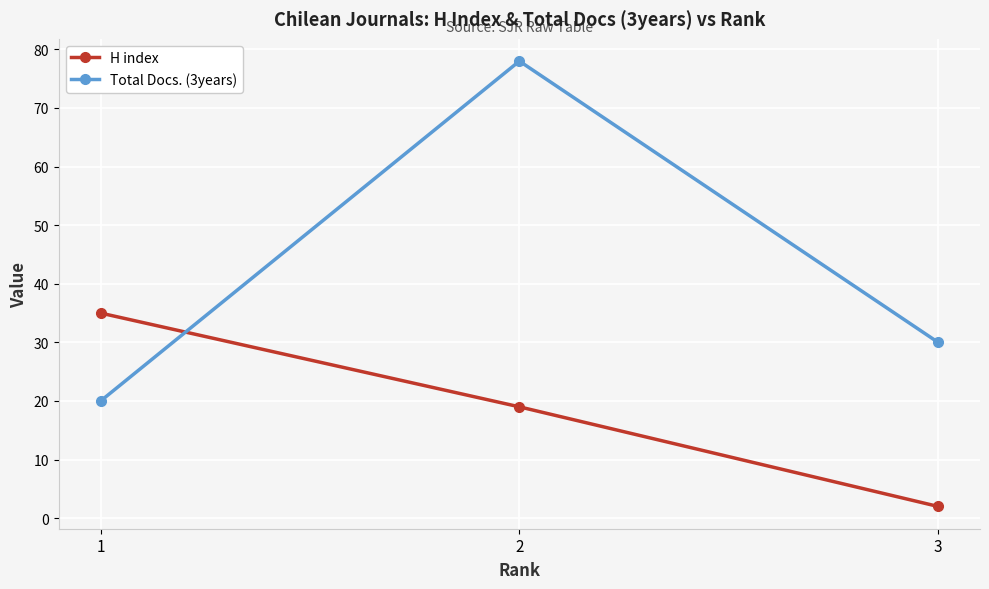

Which series has the largest range (max minus min)?

Total Docs. (3years)